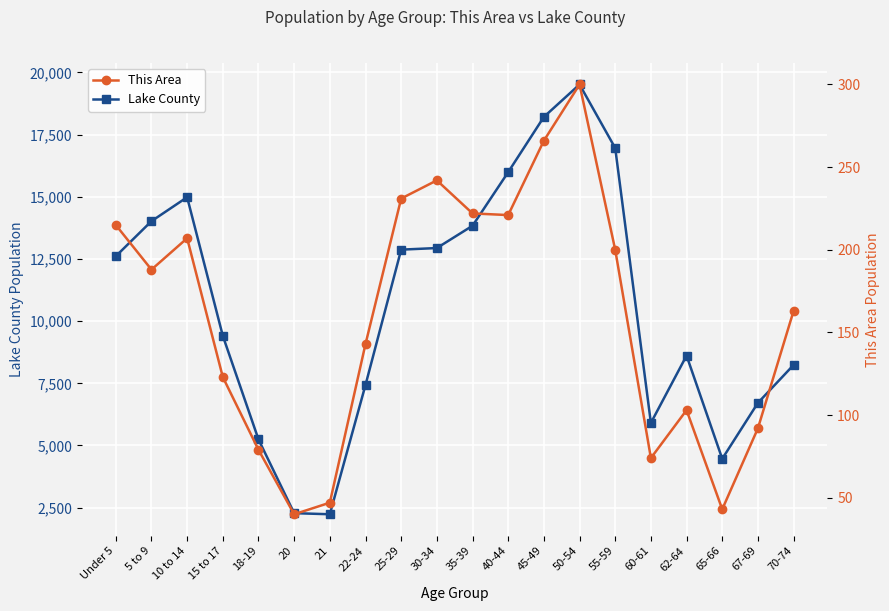

True or false: This Area and Lake County intersect in this chart.

False